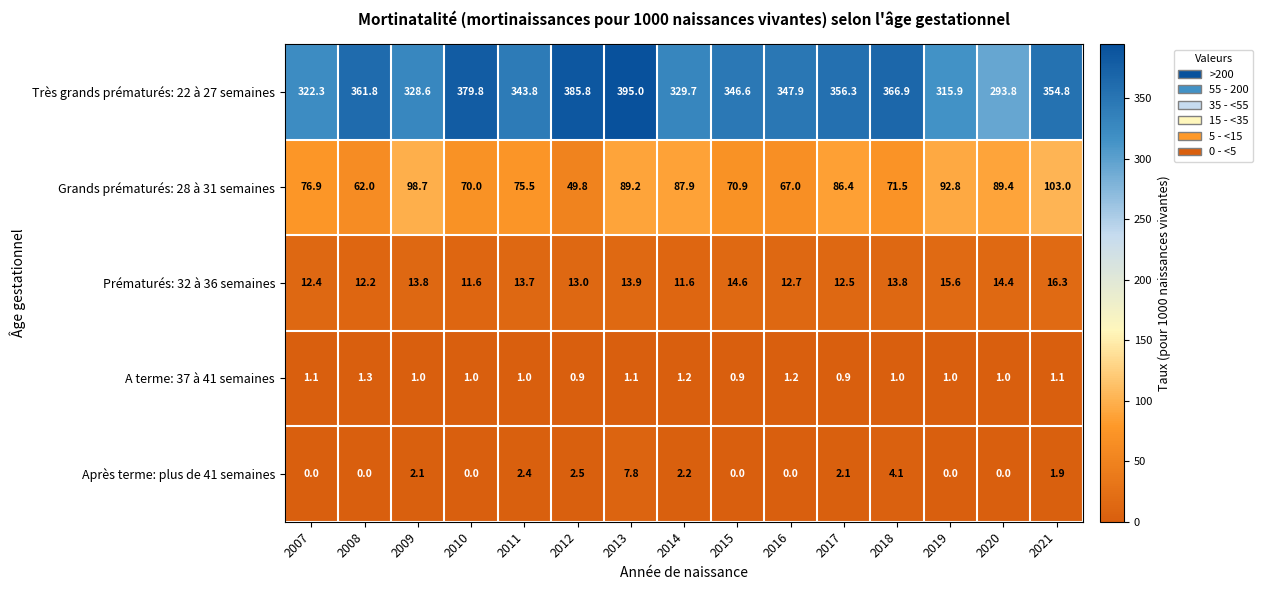

Is it true that Prématurés: 32 à 36 semaines equals 4.1 at 2019?

False